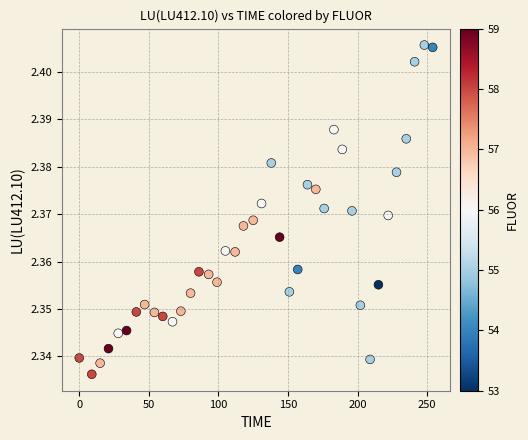

What is the range of X values (max minus min)?

254.0